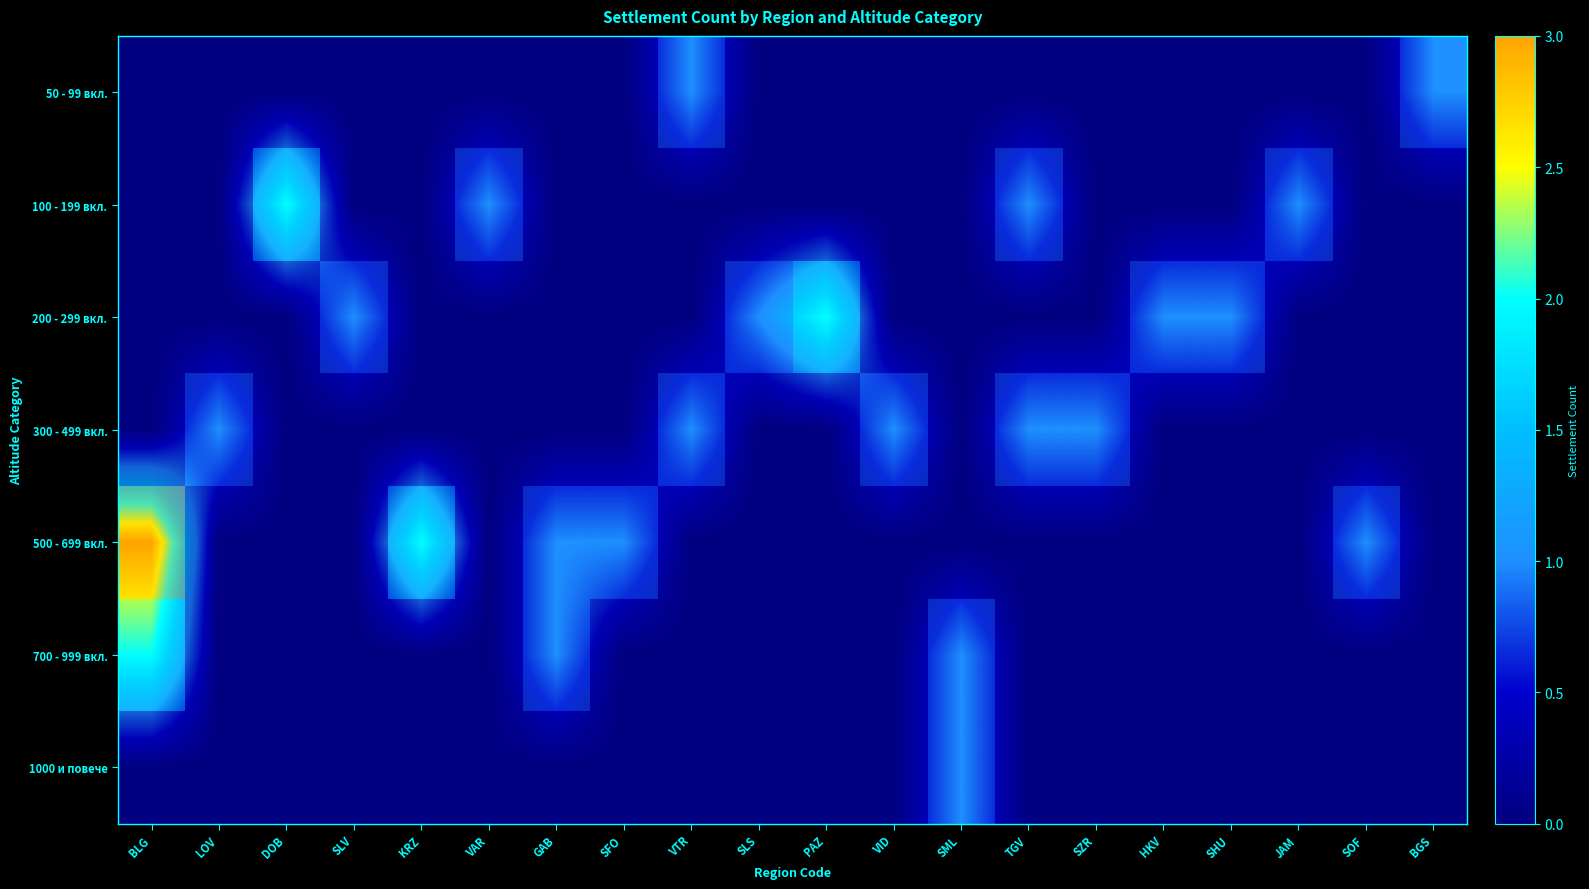

The 500 - 699 вкл. series shows 0 at VAR. True or false?

True